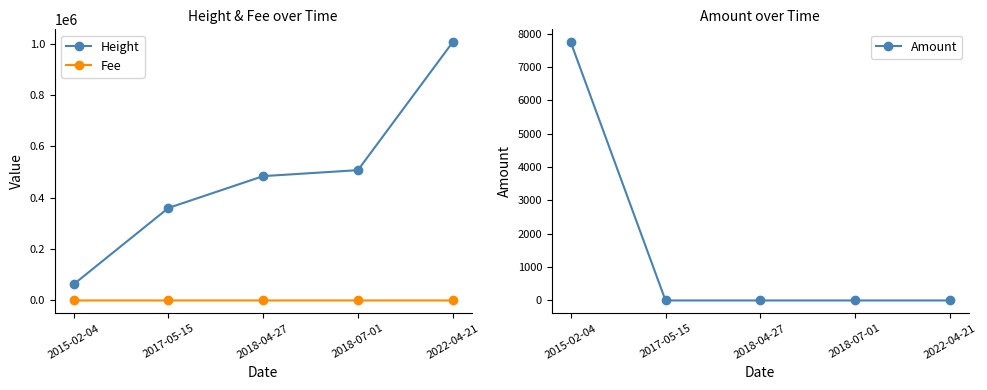

Reading left to right, extract all data points from this chart.

Height: 2015-02-04=63158.0	2017-05-15=360311.0	2018-04-27=484224.0	2018-07-01=507453.0	2022-04-21=1005560.0
Fee: 2015-02-04=1.0	2017-05-15=1.0	2018-04-27=1.0	2018-07-01=1.0	2022-04-21=0.1
Amount: 2015-02-04=7747.0	2017-05-15=0.0	2018-04-27=0.0	2018-07-01=0.0	2022-04-21=0.0